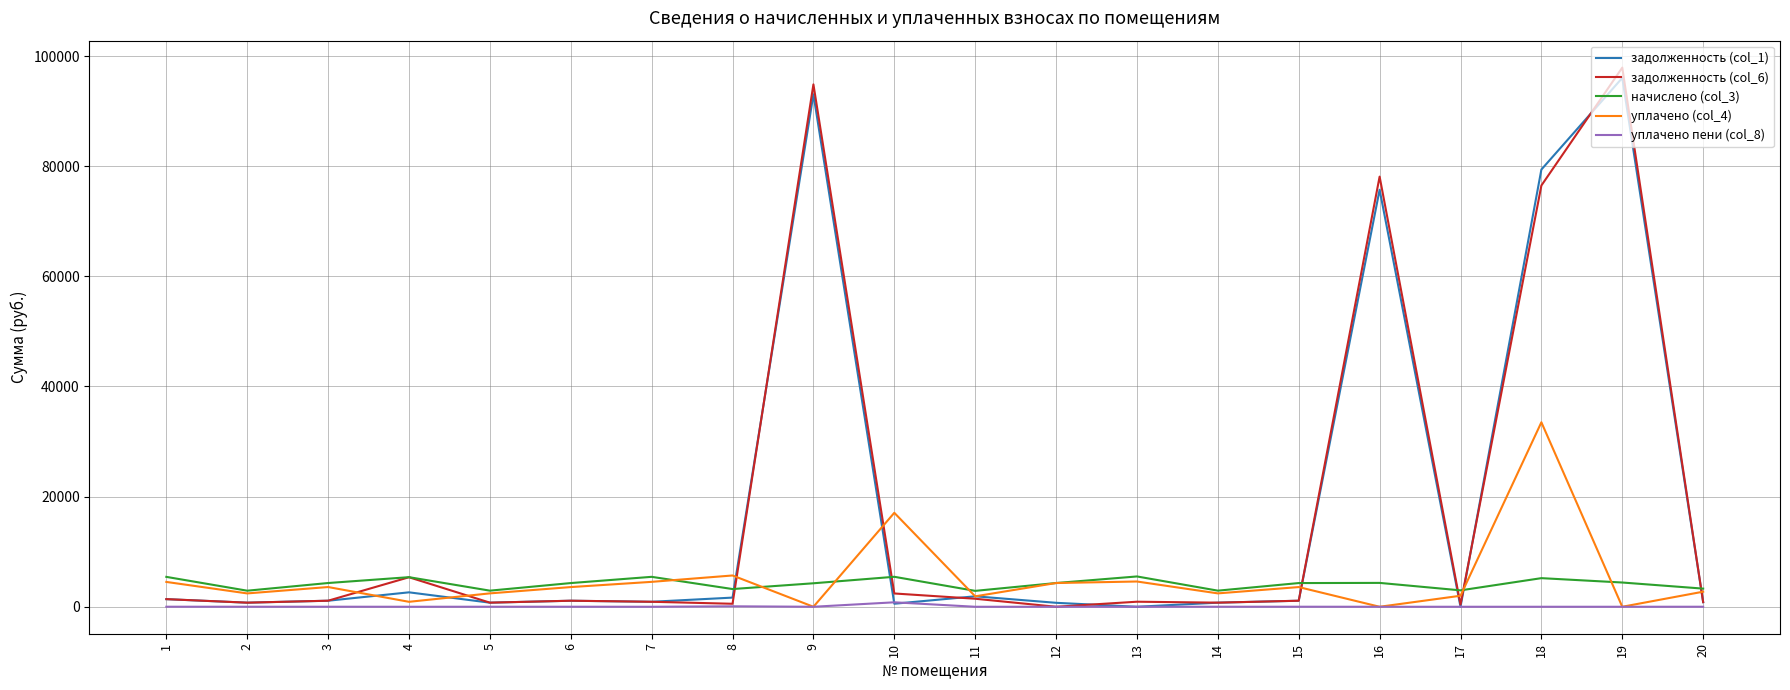

The value of начислено (col_3) at 2 is 2917.6. True or false?

True